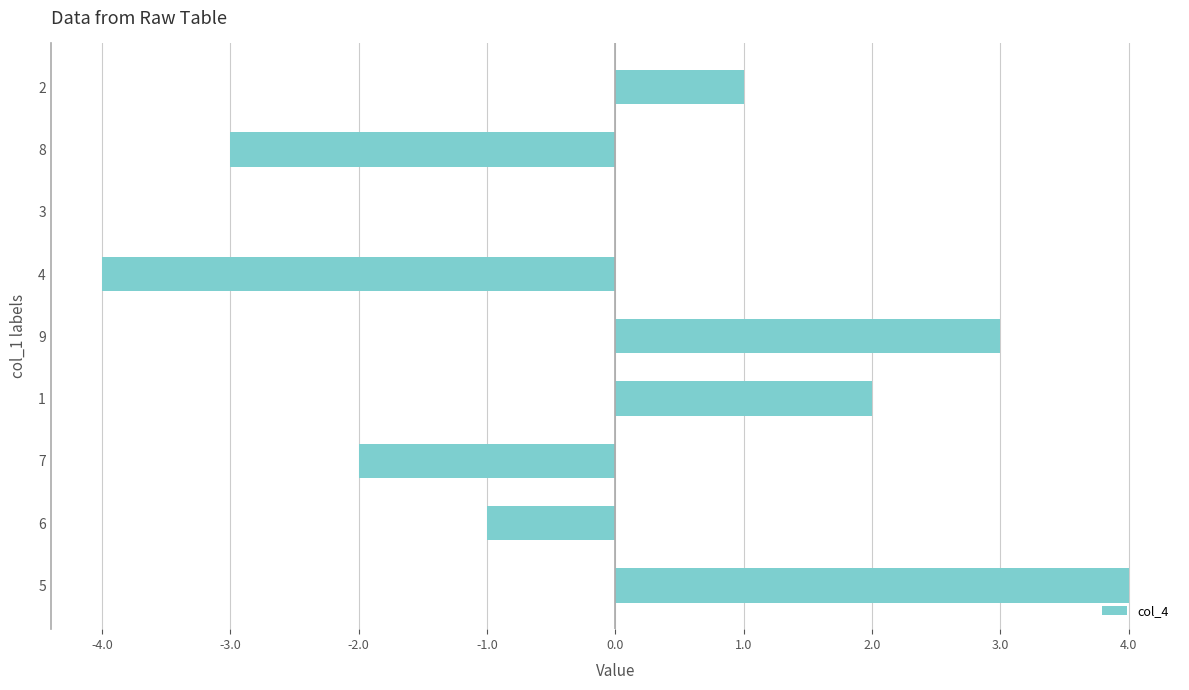

Count the number of categories in the chart.

9